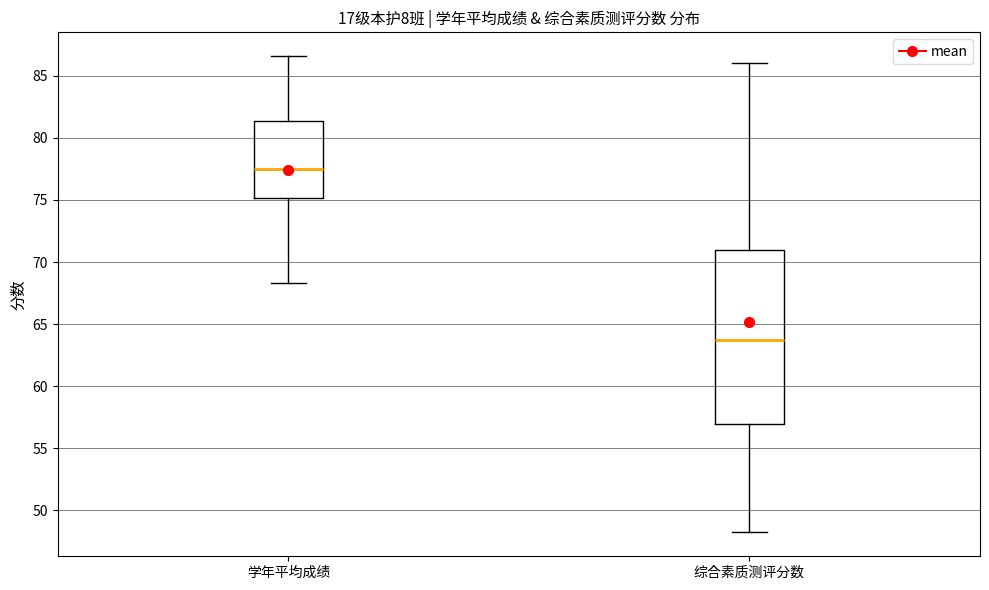

Reading left to right, transcribe this box plot: for each box, give where its median line is, the range the box spans, and where its two whiskers end, as read against the y-axis. The values are not printed on the chart, so give them approximately, as read against the axis.

学年平均成绩: median 77.5, box 75.0 to 81.5, whiskers 68.5 to 86.5
综合素质测评分数: median 63.5, box 57.0 to 71.0, whiskers 48.0 to 86.0